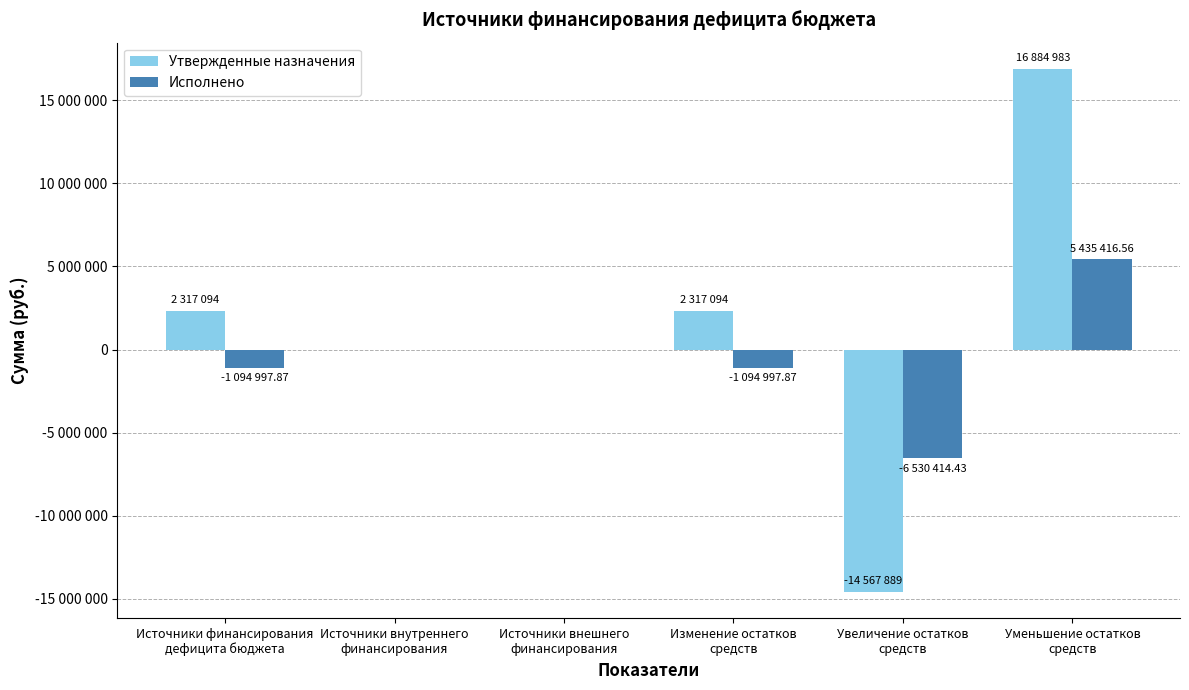

Which has a higher value, Изменение остатков
средств or Источники финансирования
дефицита бюджета?

Изменение остатков
средств